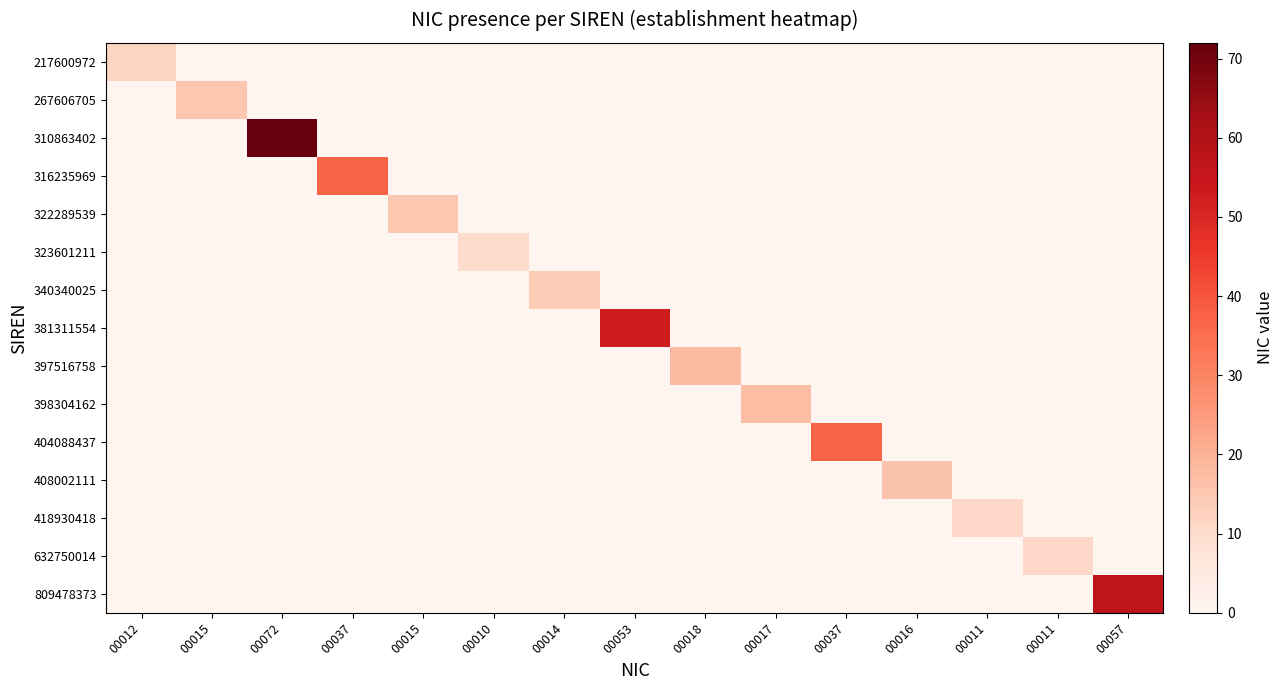

What is the greatest value displayed?

72